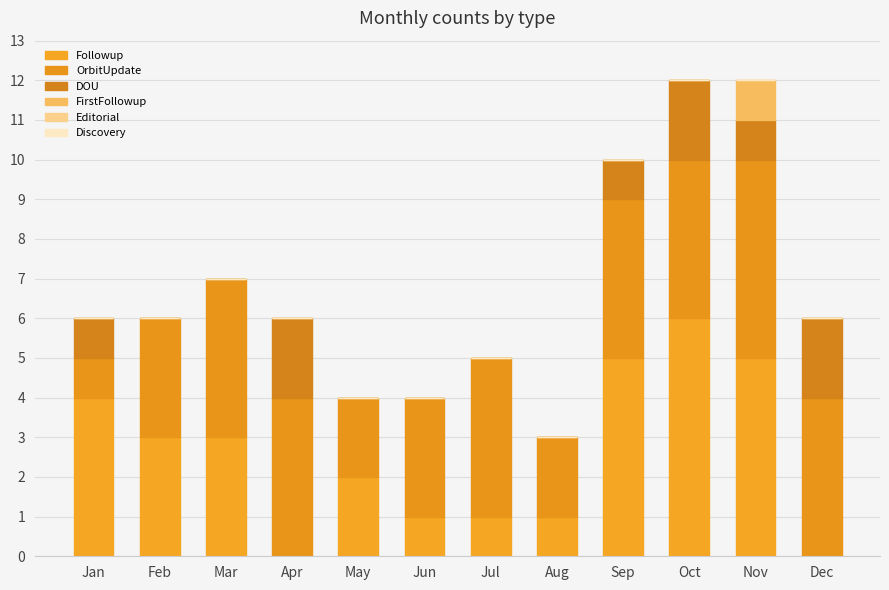

Count the number of data series in this chart.

4